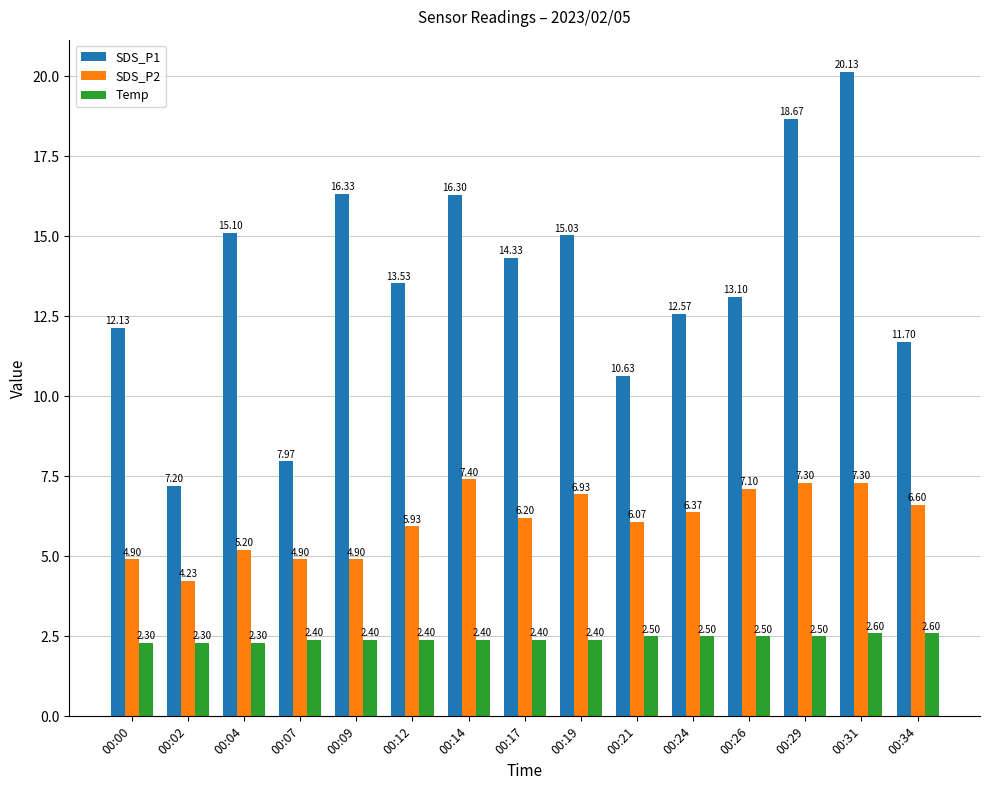

What is the value of the SDS_P1 bar at the 6th from the left?

13.5